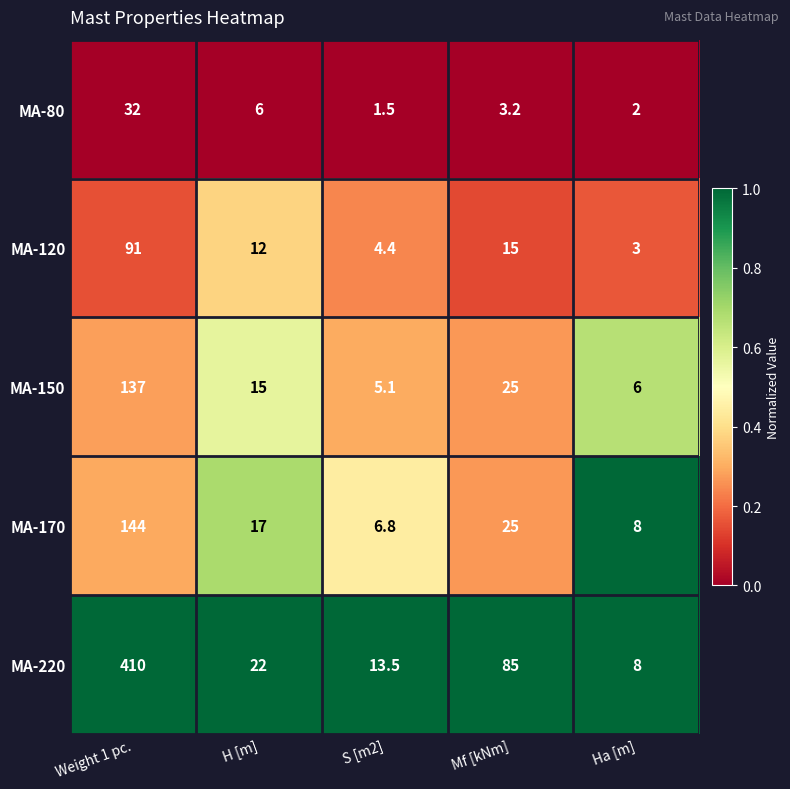

Reading right to left, list all the values displayed in this chart.

MA-80: 2.0	3.2	1.5	6.0	32.0
MA-120: 3.0	15.0	4.4	12.0	91.0
MA-150: 6.0	25.0	5.1	15.0	137.0
MA-170: 8.0	25.0	6.8	17.0	144.0
MA-220: 8.0	85.0	13.5	22.0	410.0